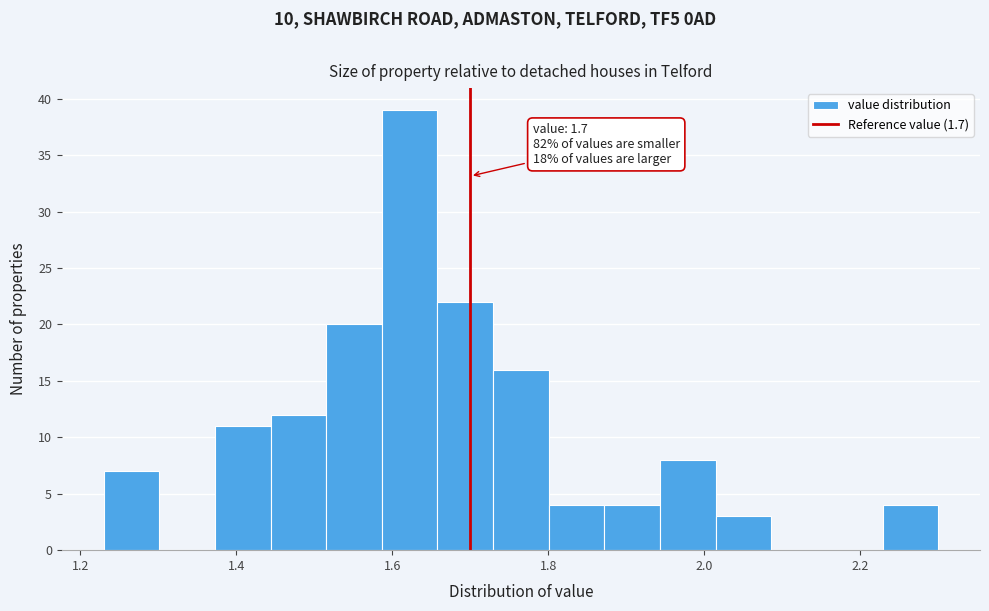

Around what value on the x-axis is the tallest bar? Give the approximate position of its centre, as read against the axis.

1.62